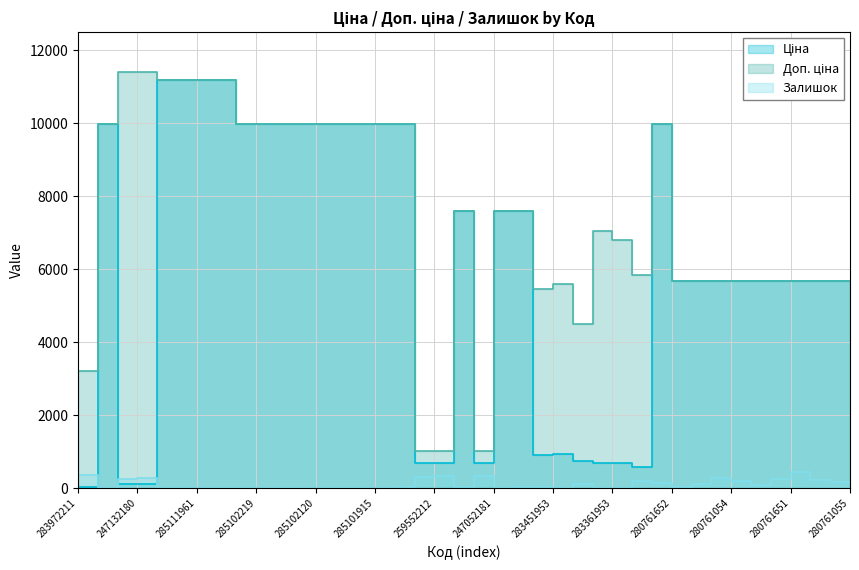

What is the sum of the Залишок values at 283481953 and 285111961?

41.0